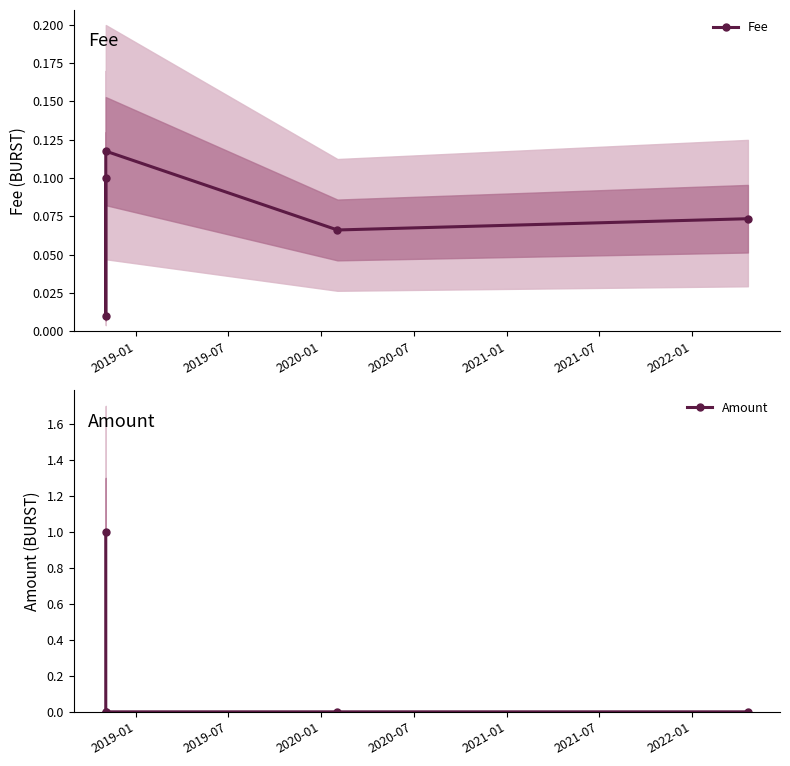

Rank the series by their maximum value, from lowest to highest.

Fee, Amount